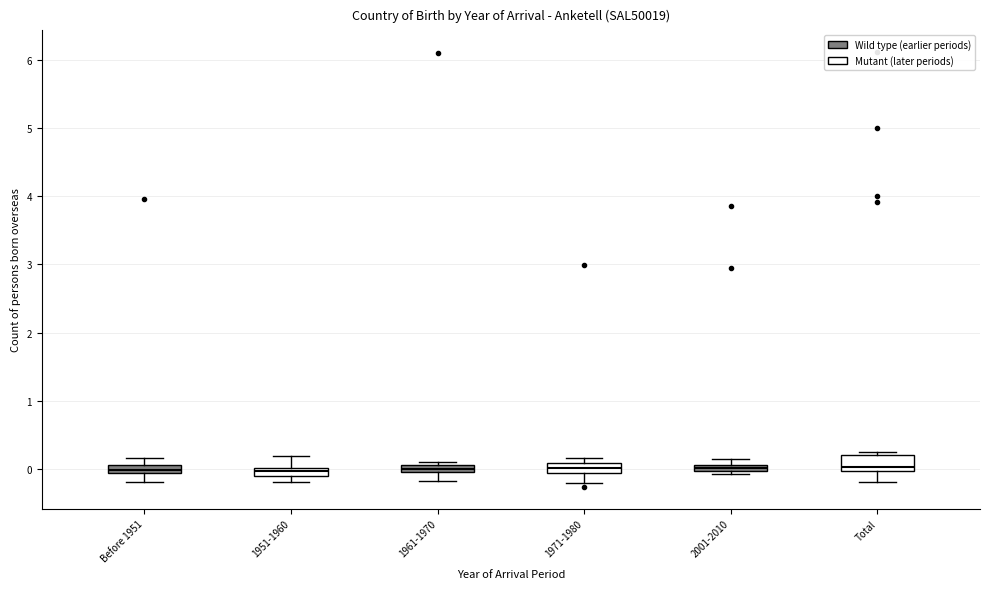

Where does the lower whisker of the box for Total end on the y-axis? The values are not printed on the chart, so give them approximately, as read against the axis.

-0.2